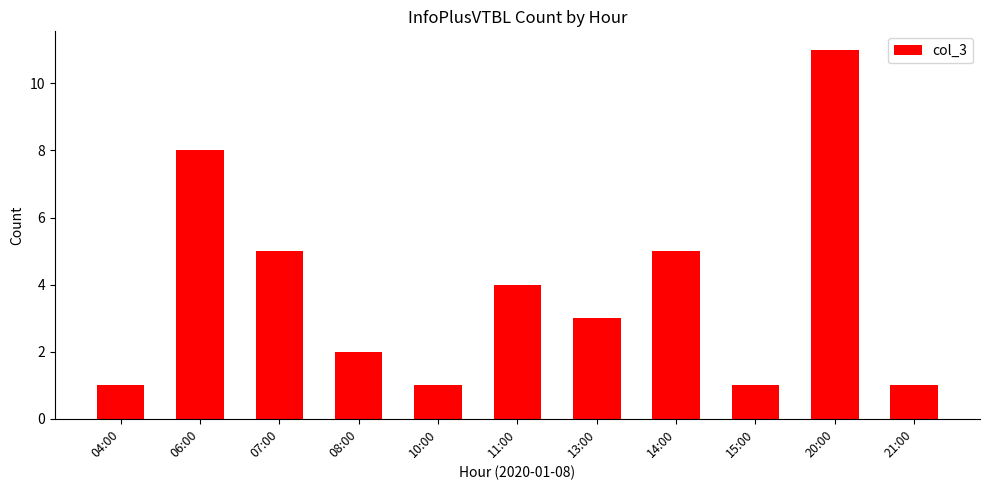

What position from the right is 10:00?

7